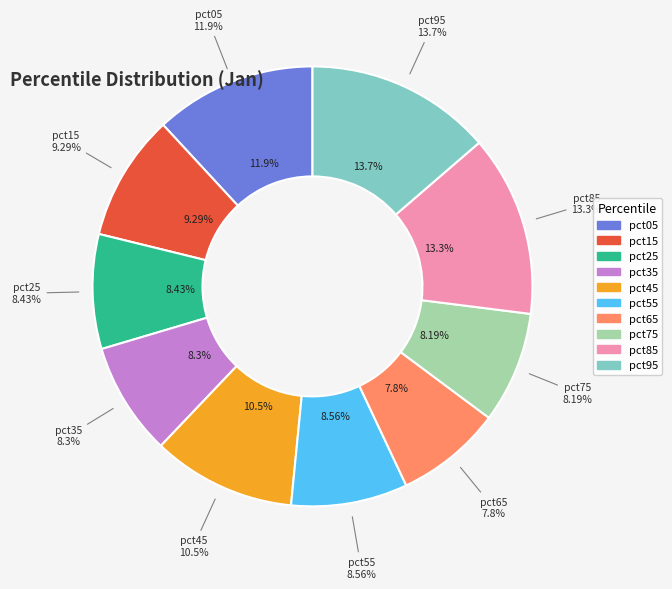

To the nearest percent, what is the combined percentage of pct95 and pct15?

23%